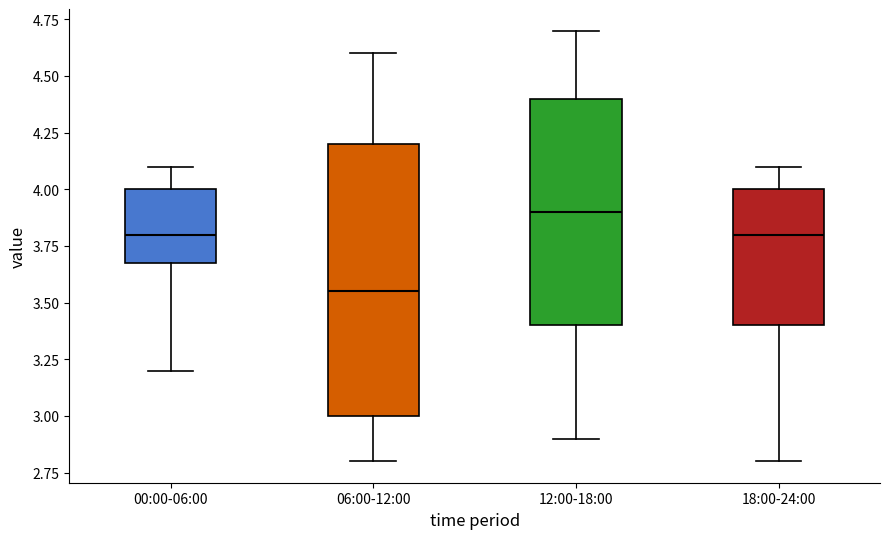

Which box is the tallest, from its lower edge to its upper edge?

06:00-12:00